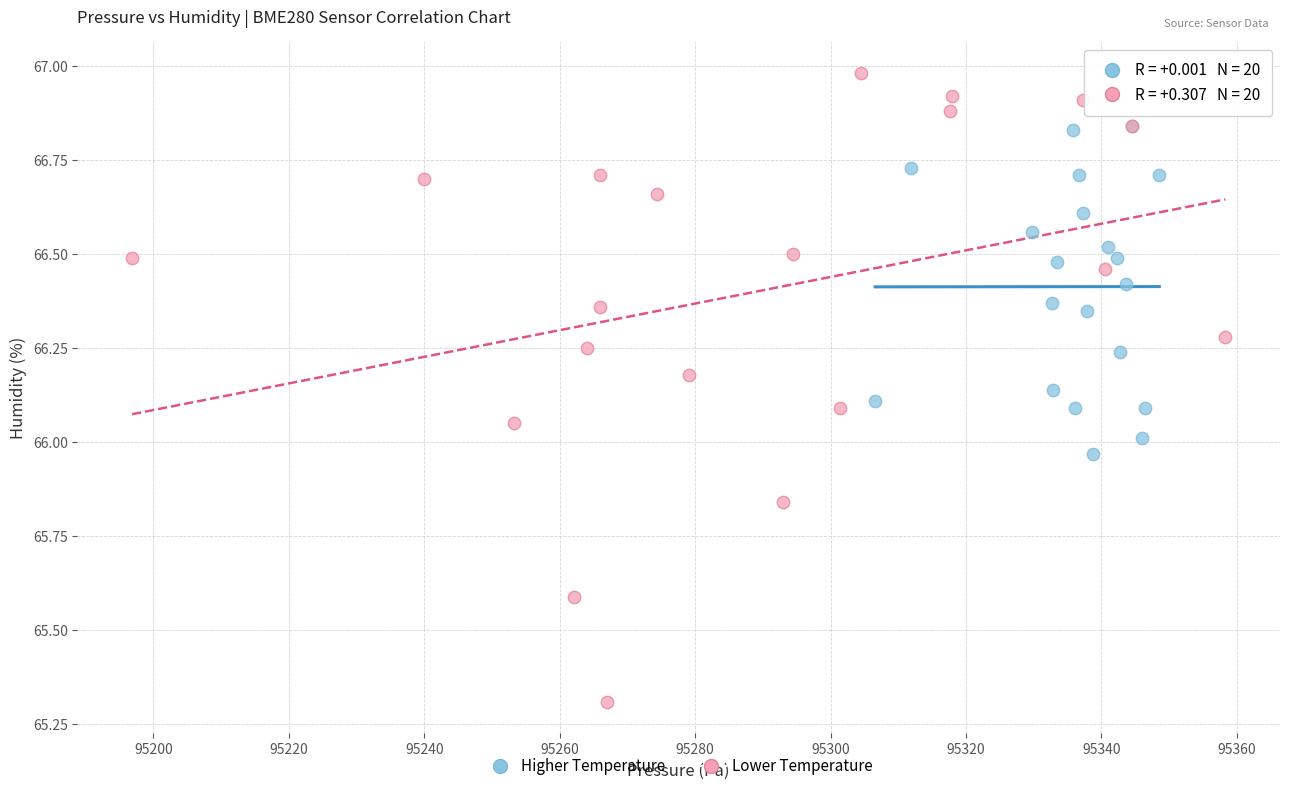

Which series reaches the minimum Y coordinate?

Lower Temperature